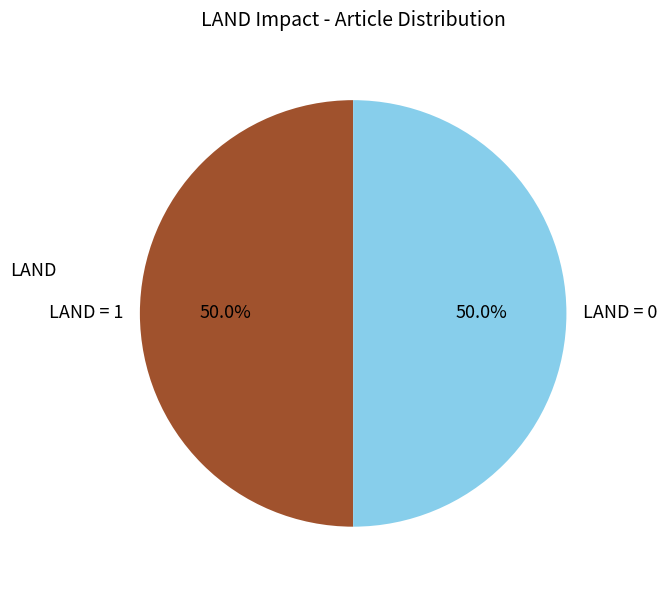

What percentage is NOT represented by LAND = 0?

50.0%